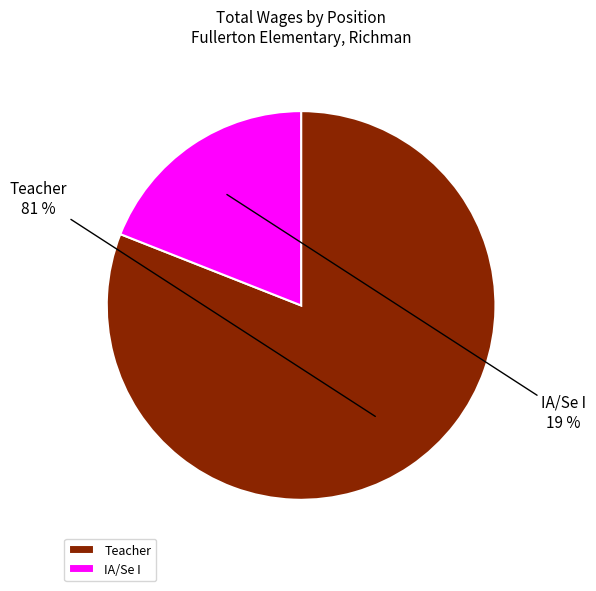

Combined, do IA/Se I and Teacher account for over 50%?

Yes